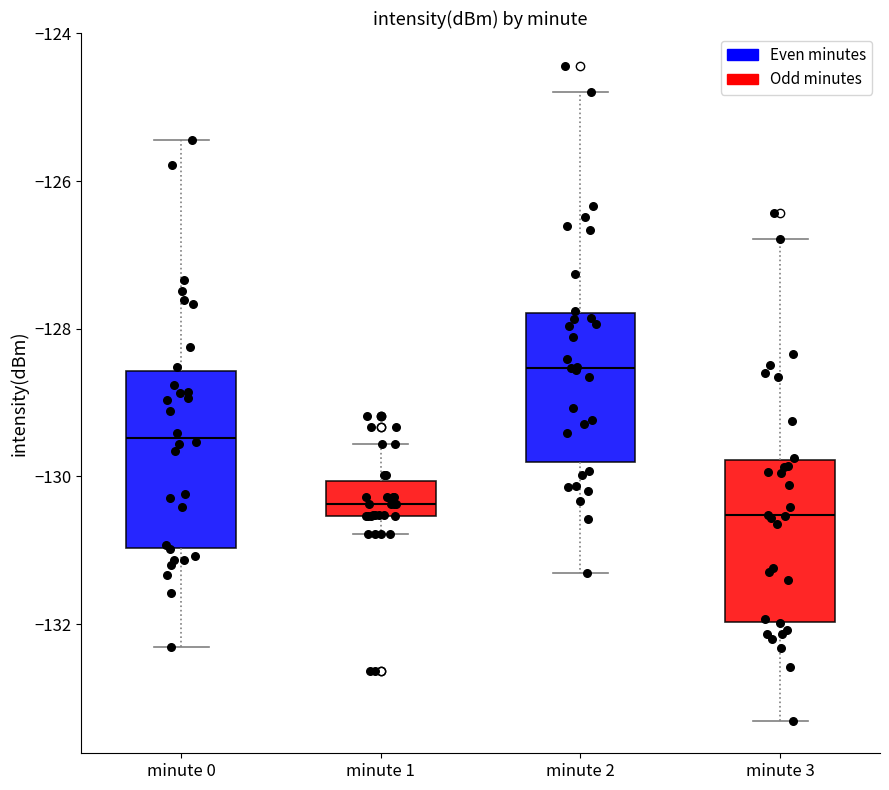

Reading left to right, transcribe this box plot: for each box, give where its median line is, the range the box spans, and where its two whiskers end, as read against the y-axis. The values are not printed on the chart, so give them approximately, as read against the axis.

minute 0: median -129.4, box -131.0 to -128.6, whiskers -132.4 to -125.4
minute 1: median -130.4, box -130.6 to -130.0, whiskers -130.8 to -129.6
minute 2: median -128.6, box -129.8 to -127.8, whiskers -131.4 to -124.8
minute 3: median -130.6, box -132.0 to -129.8, whiskers -133.4 to -126.8